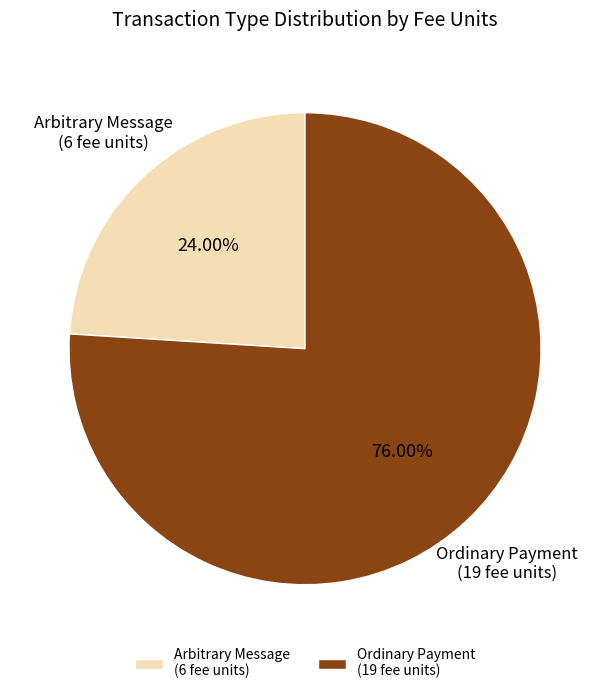

To the nearest percent, what is the average slice percentage?

50%